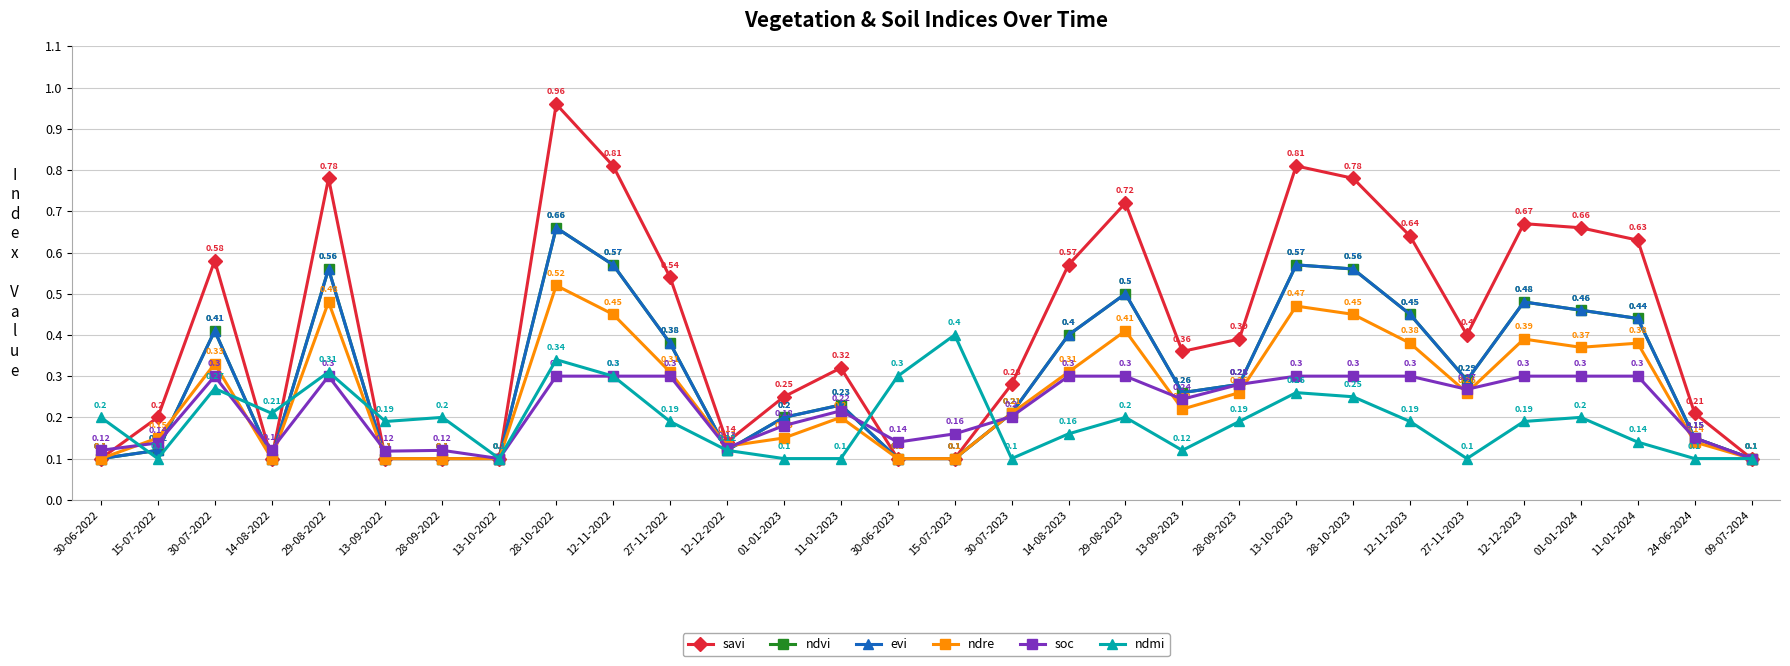

What position from the right is 28-09-2022?

24